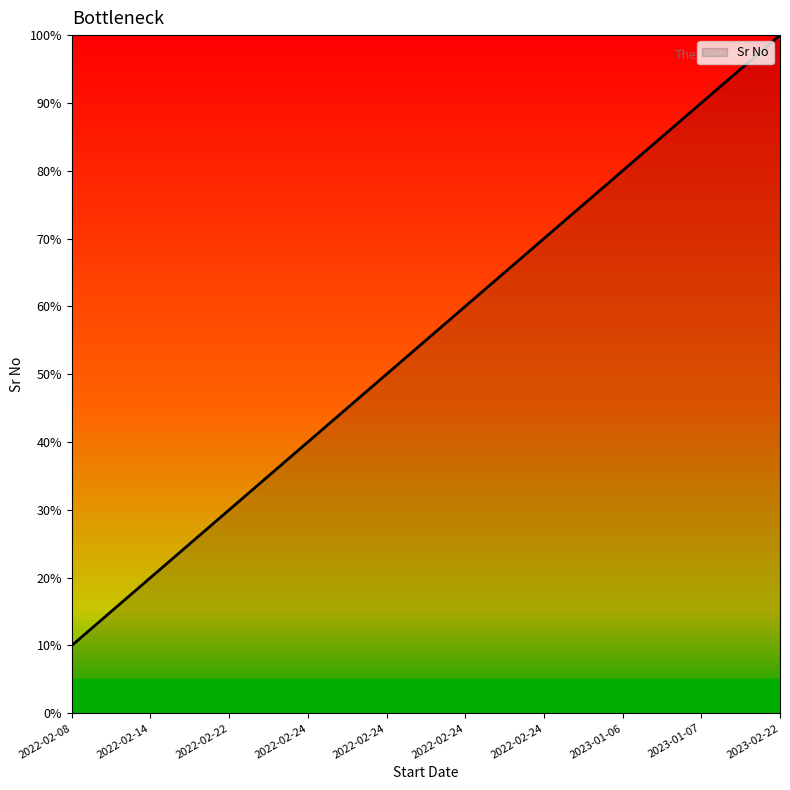

Is this an area chart (filled region under the line)?

Yes